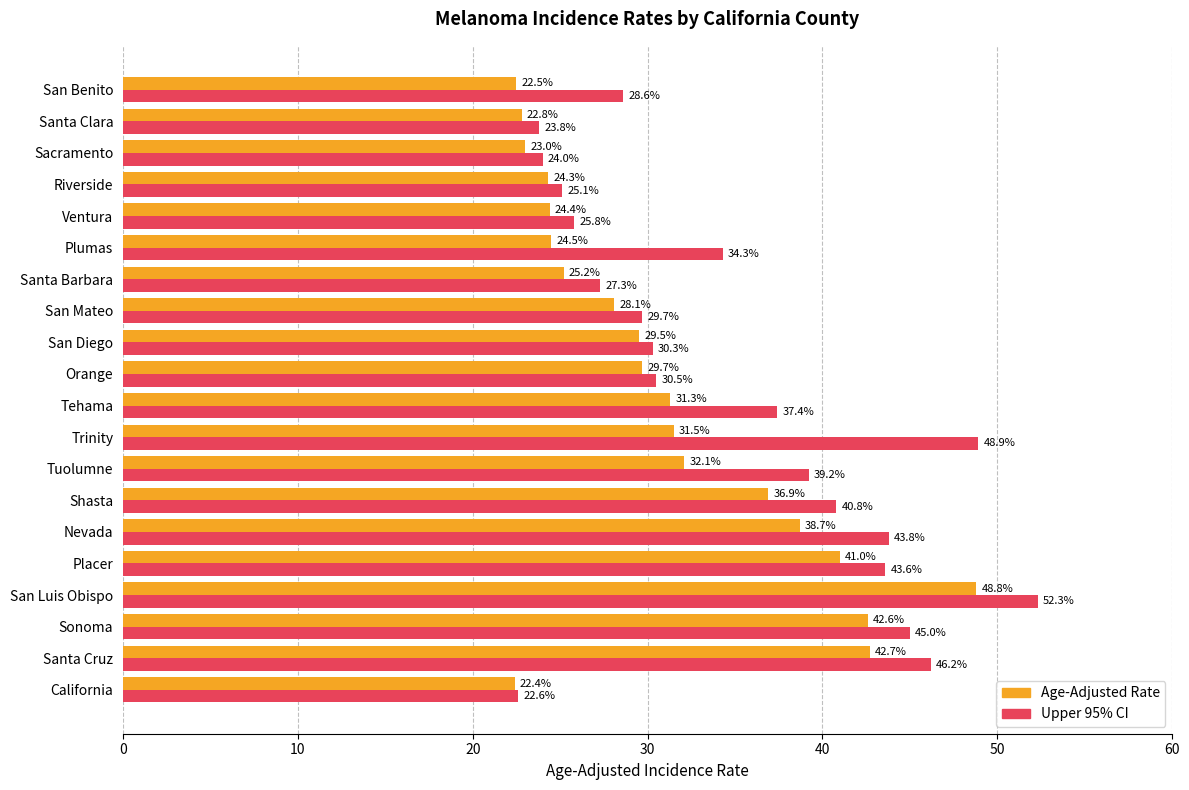

Which series changed the most between Shasta and Tehama?

Age-Adjusted Rate